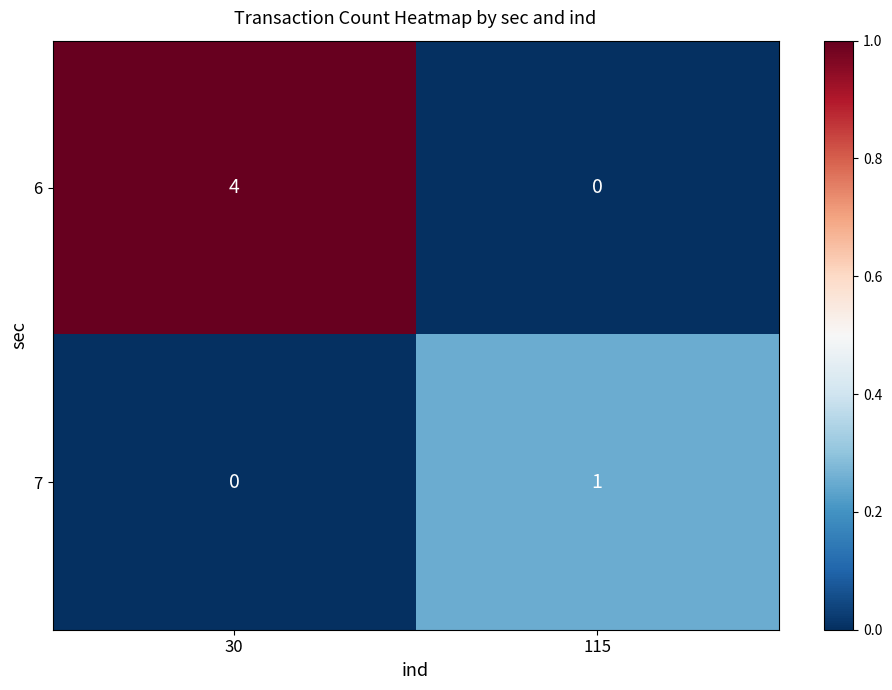

Which series changed the most between 30 and 115?

6